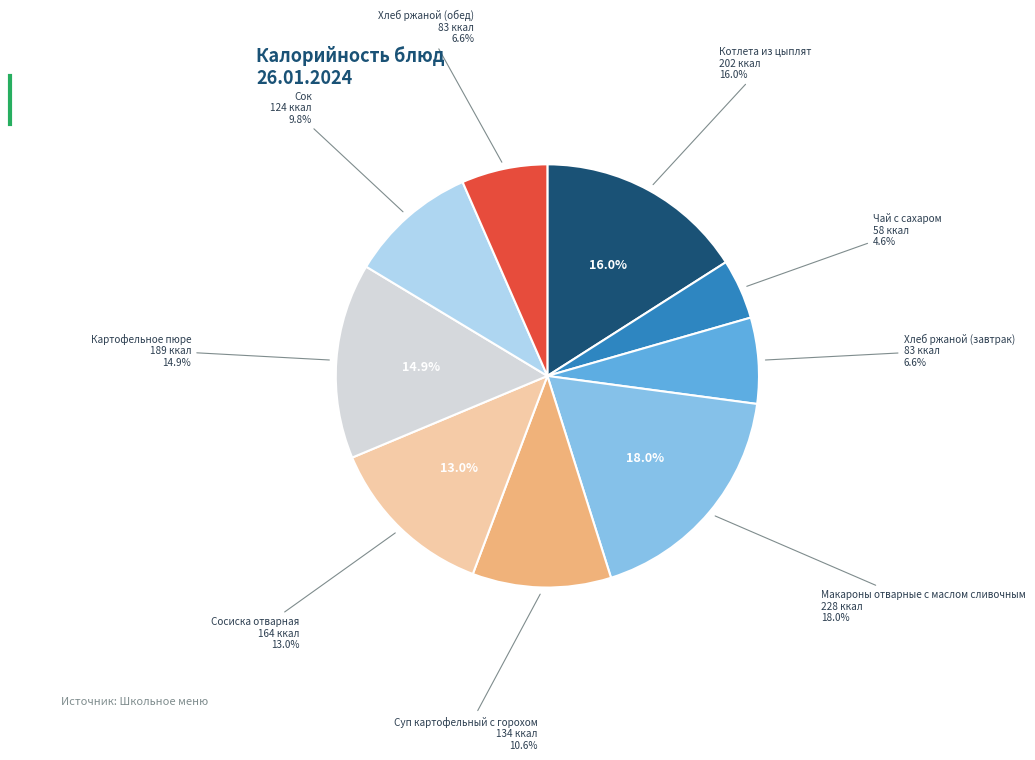

What portion of the pie excludes Макароны отварные с маслом сливочным?

82.0%